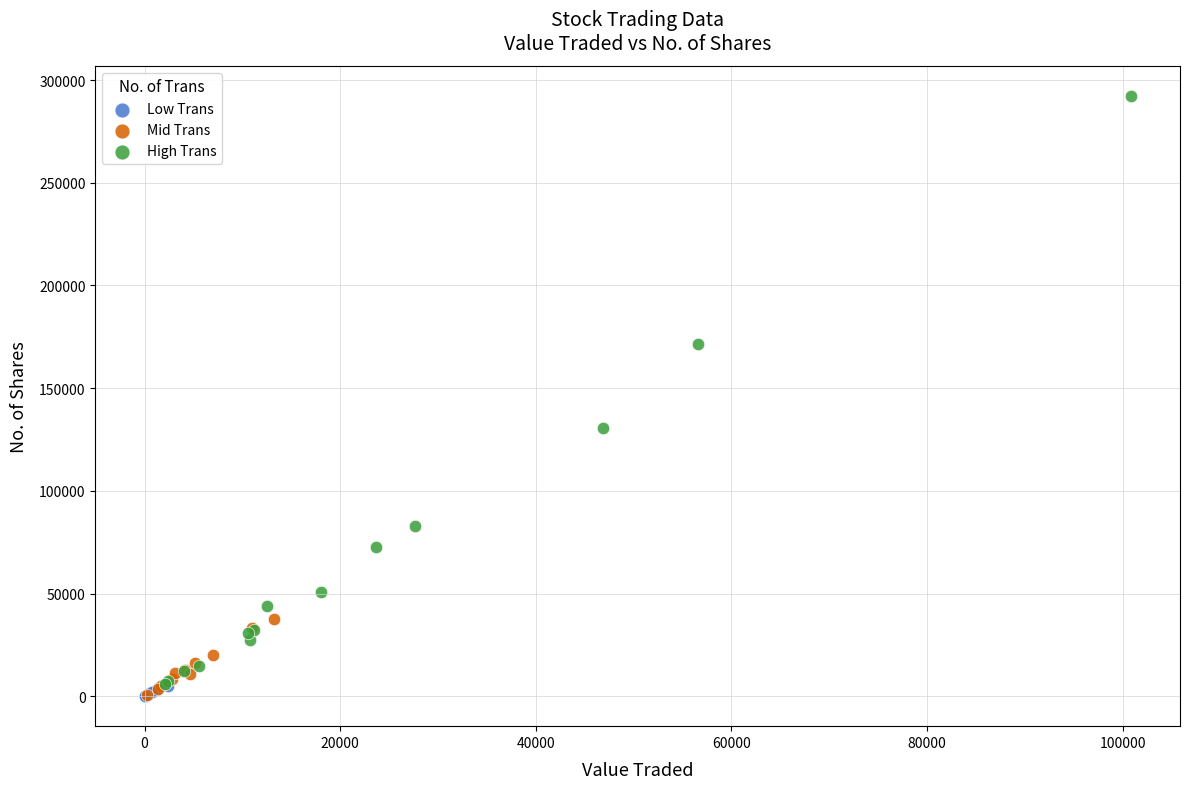

Which series has the widest spread of Y values?

High Trans